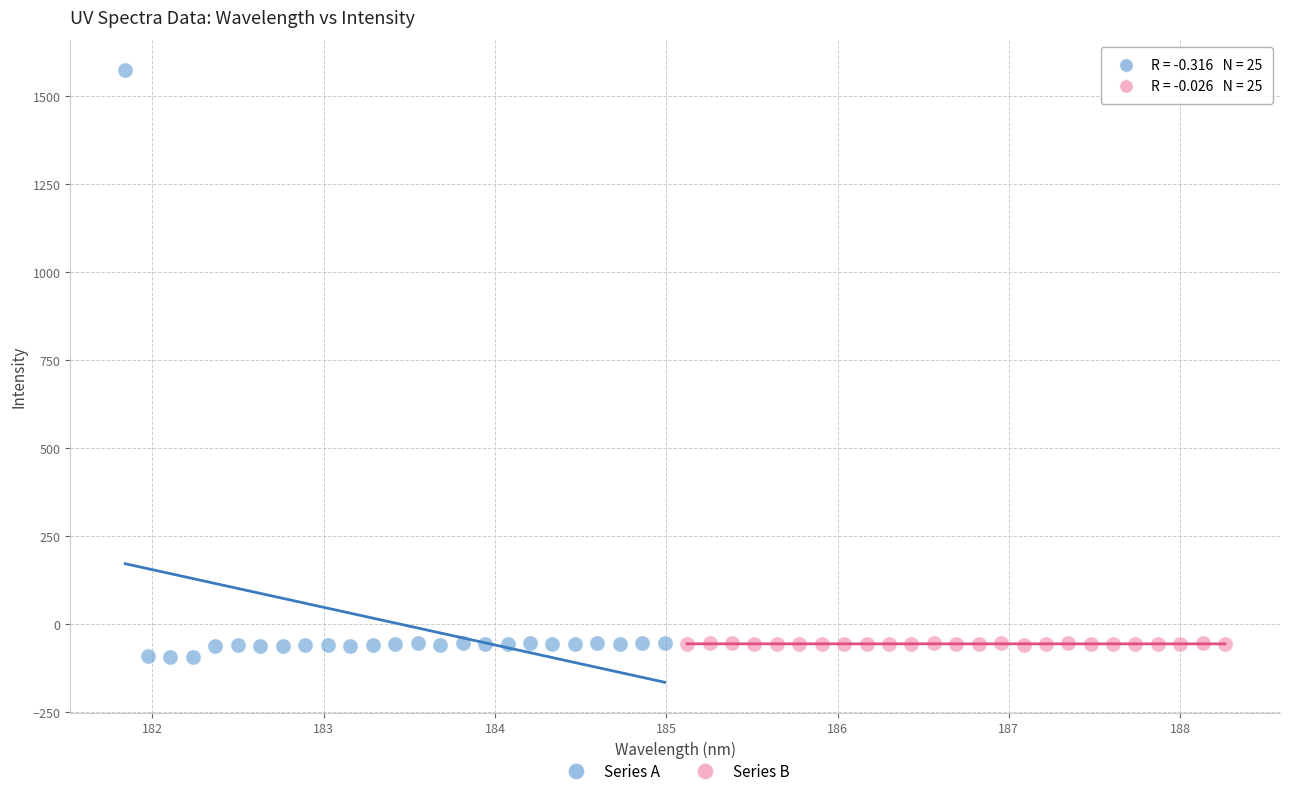

Which series reaches the minimum Y coordinate?

Series A